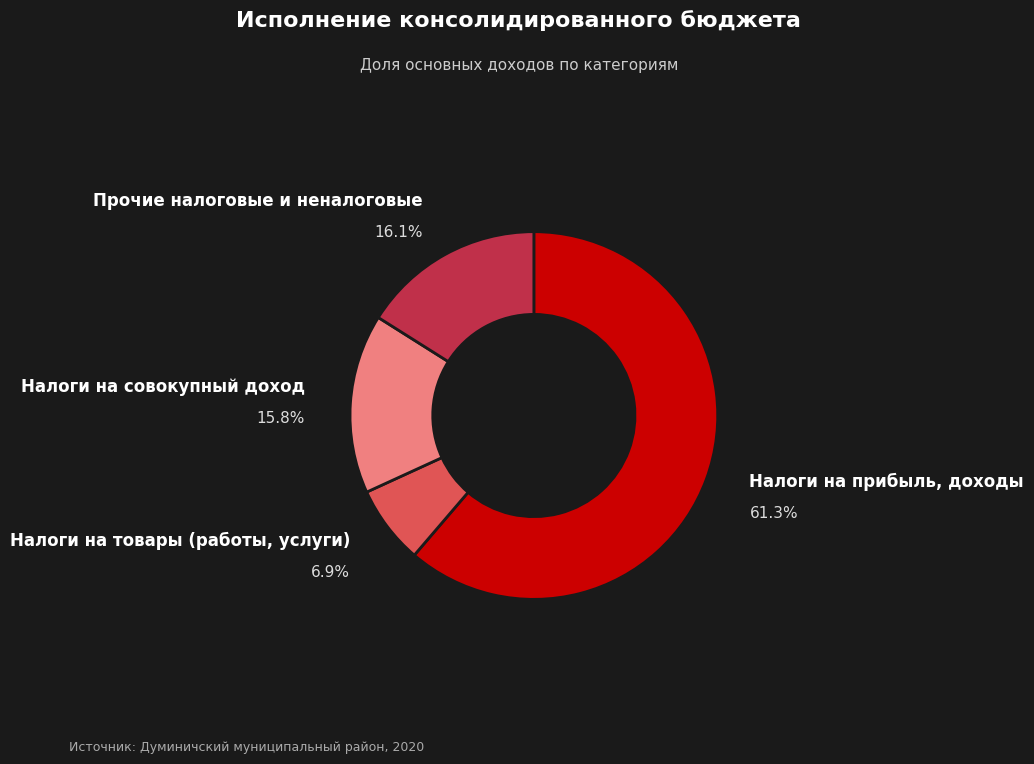

Is there any slice that represents more than half of the pie?

Yes